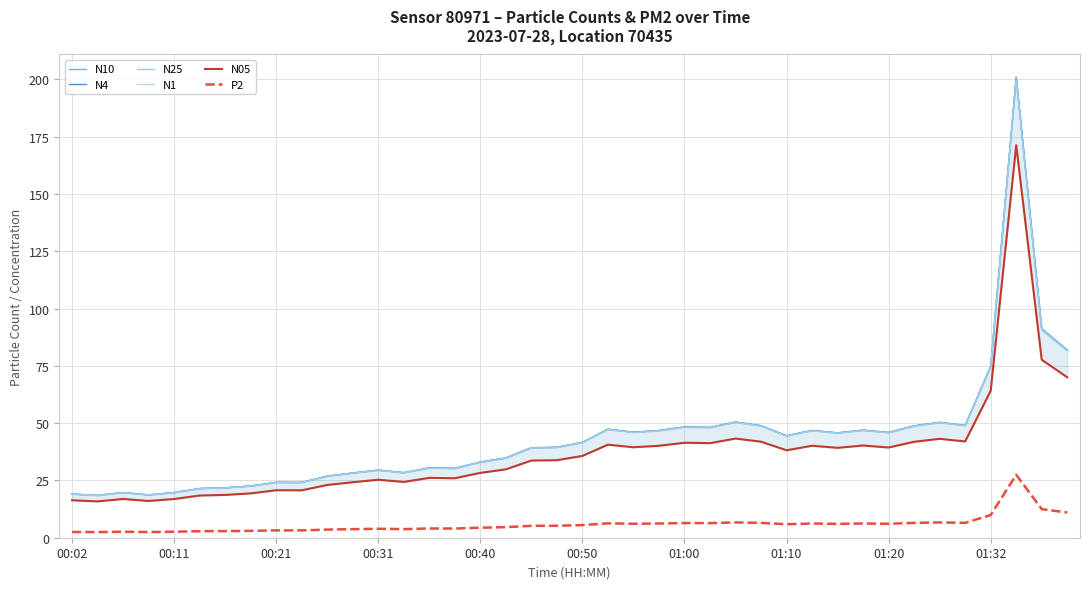

At which category is the sum across all series the highest?

37